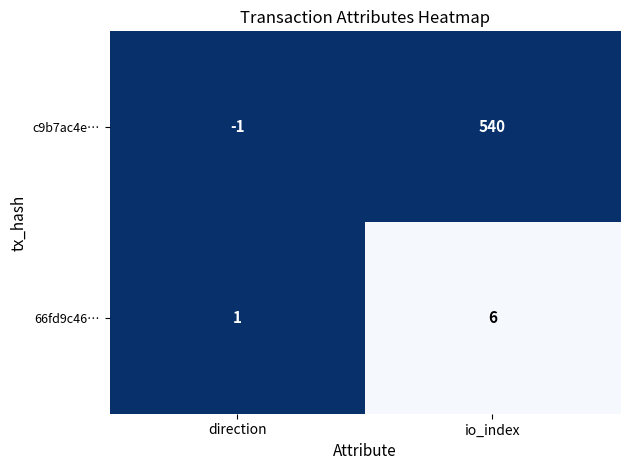

Is it true that 66fd9c46… equals 3 at io_index?

False